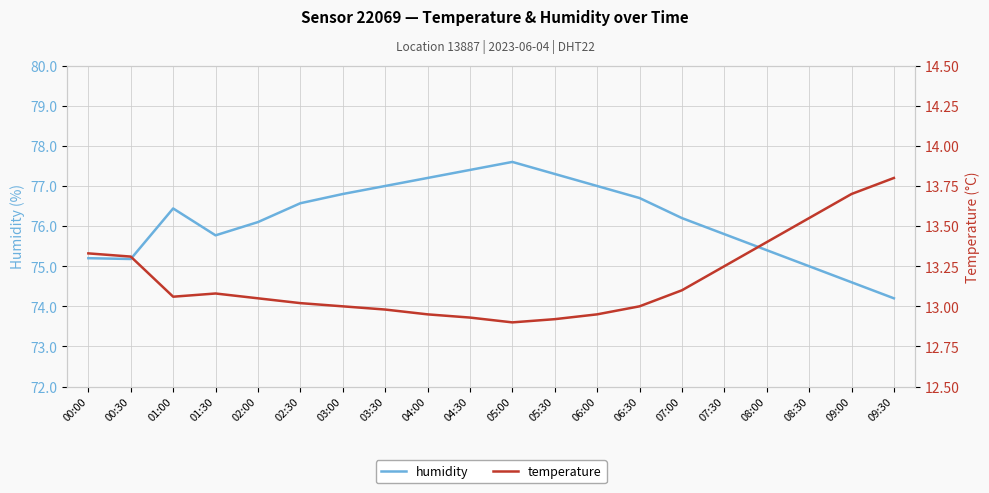

What is the average value of the temperature series?

13.2